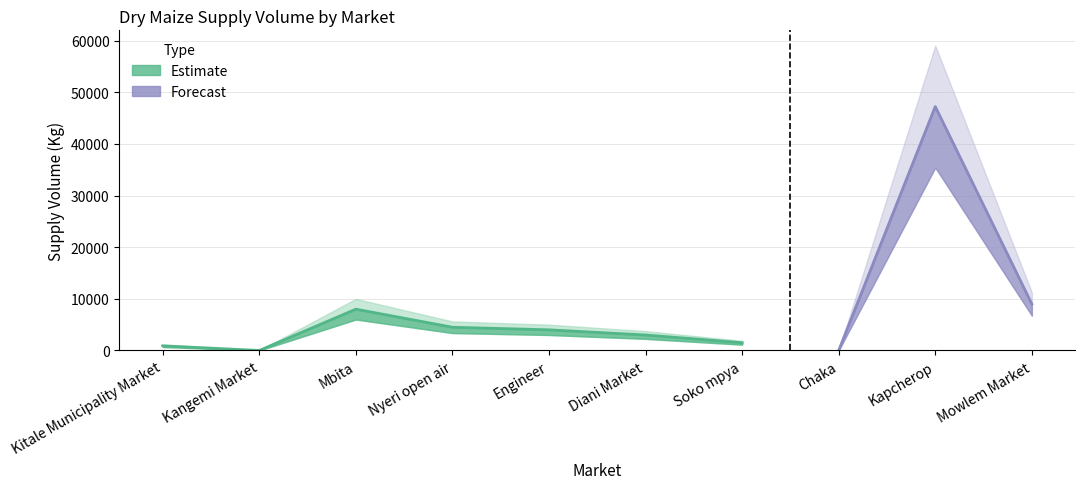

Reading left to right, list all the values displayed in this chart.

Kitale Municipality Market=900	Kangemi Market=0	Mbita=8000	Nyeri open air=4500	Engineer=4000	Diani Market=3000	Soko mpya=1500	Chaka=0	Kapcherop=47250	Mowlem Market=9000